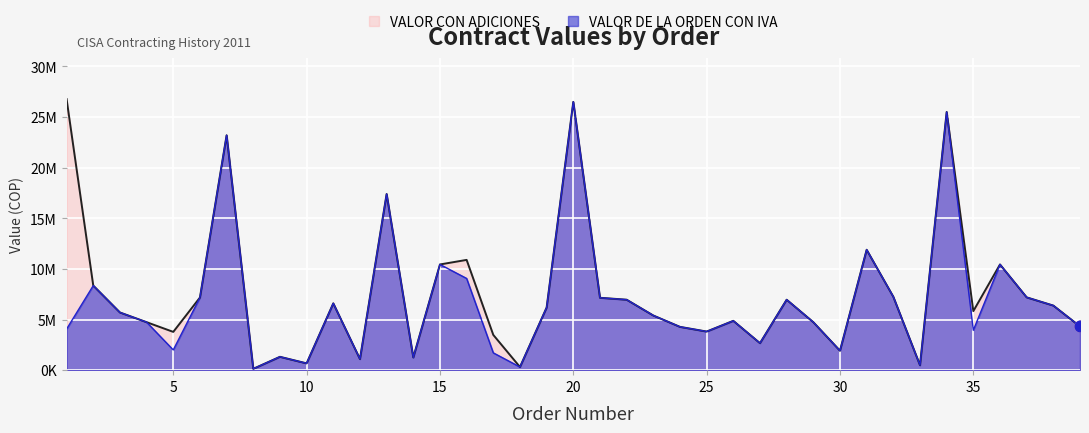

At how many categories does at least one series exceed 15640895?

5